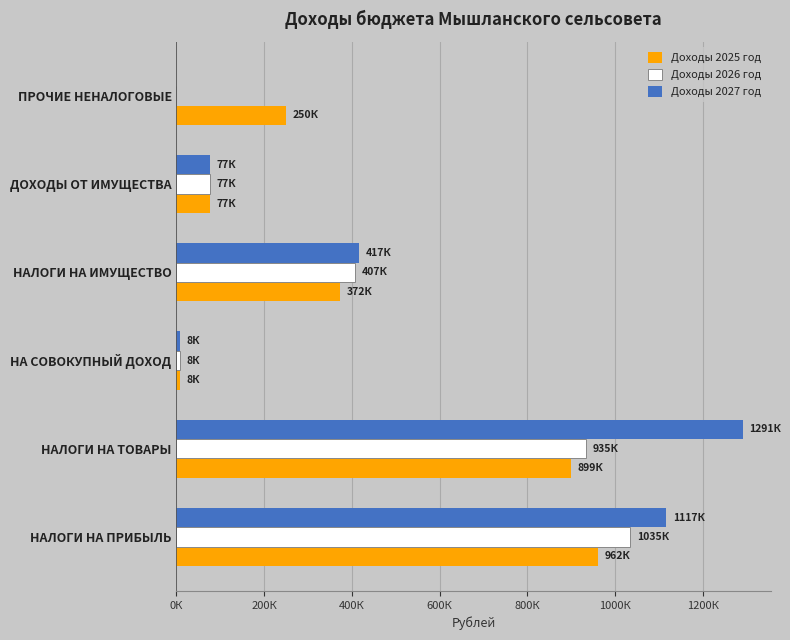

What is the sum of all Доходы 2026 год values?

2461600